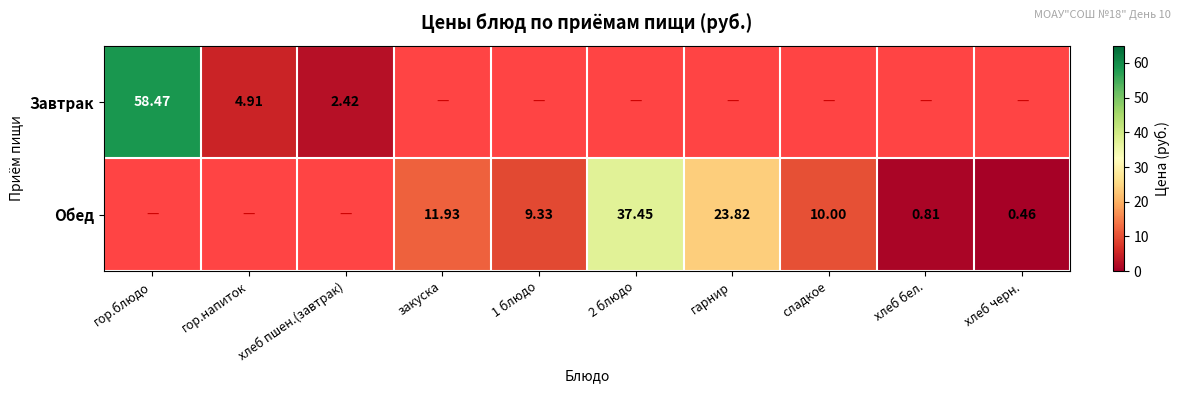

True or false: Обед has a value of 15.3 at сладкое.

False